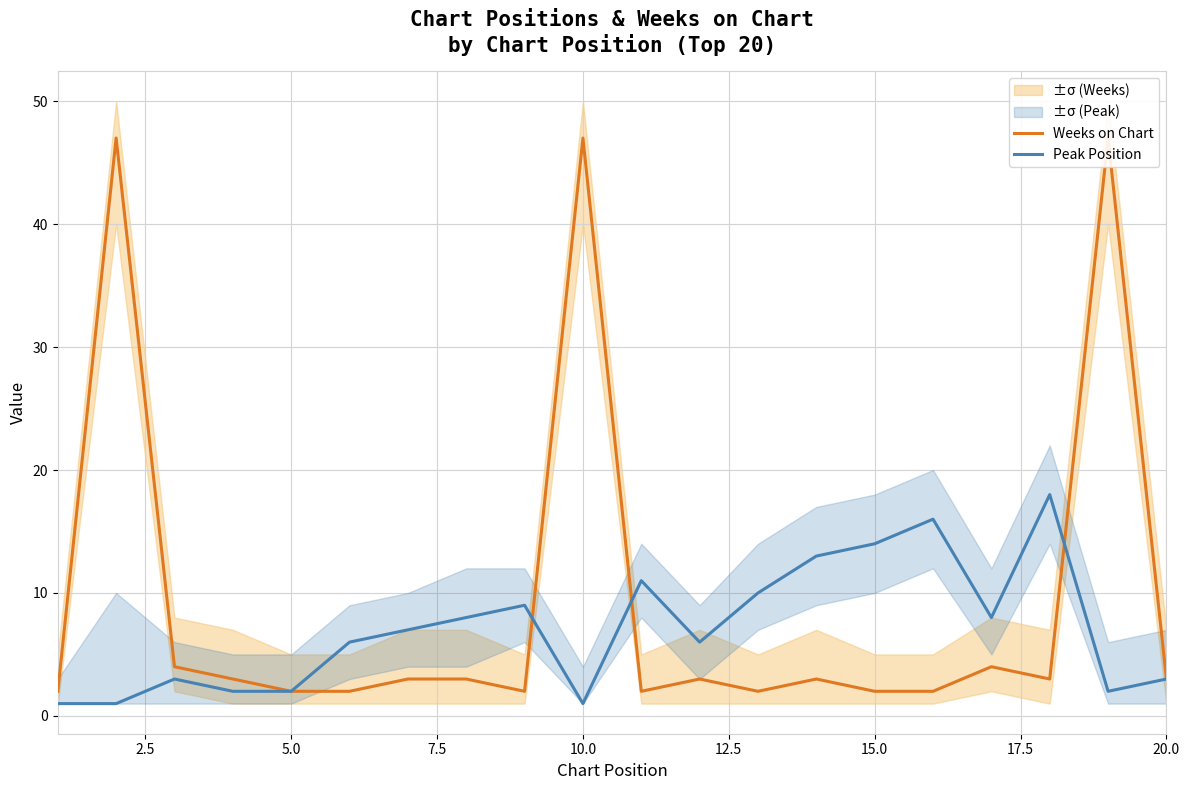

Is it true that Peak Position equals 2 at 5.0?

True